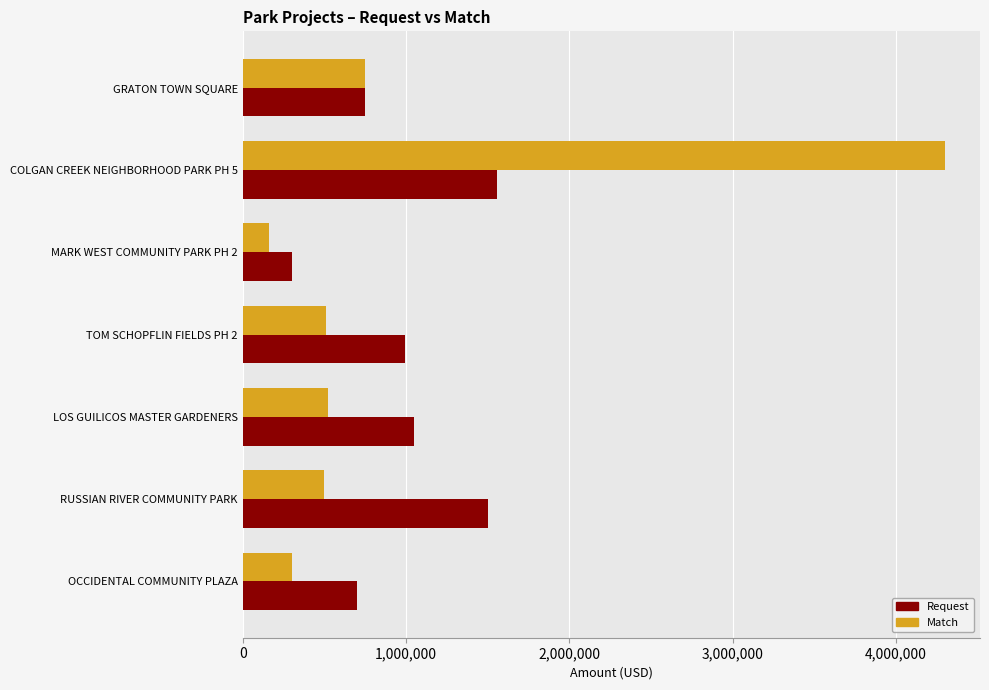

The Match series shows 750000 at GRATON TOWN SQUARE. True or false?

True